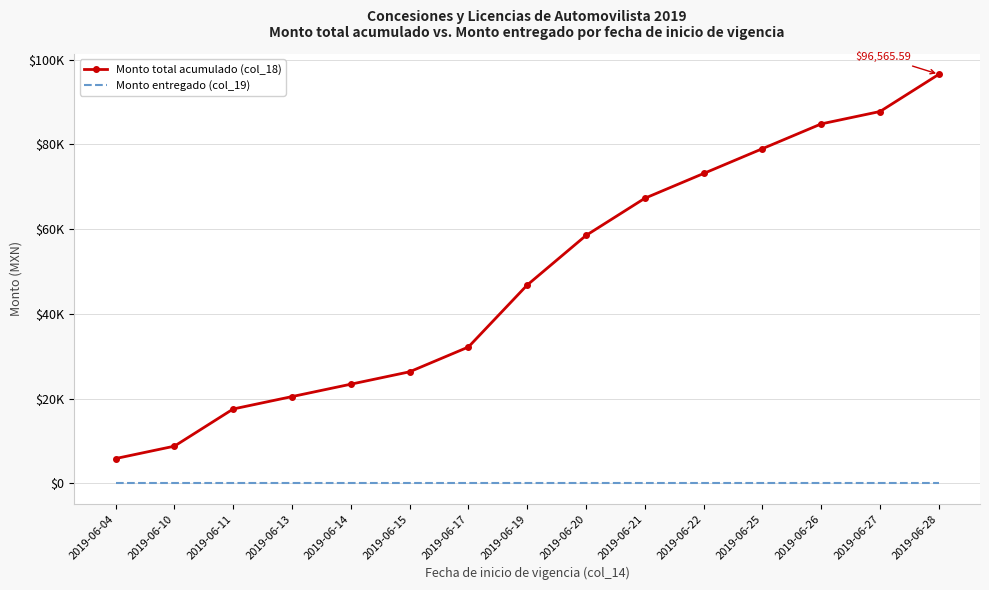

Which has a higher value, 2019-06-17 or 2019-06-10?

2019-06-17